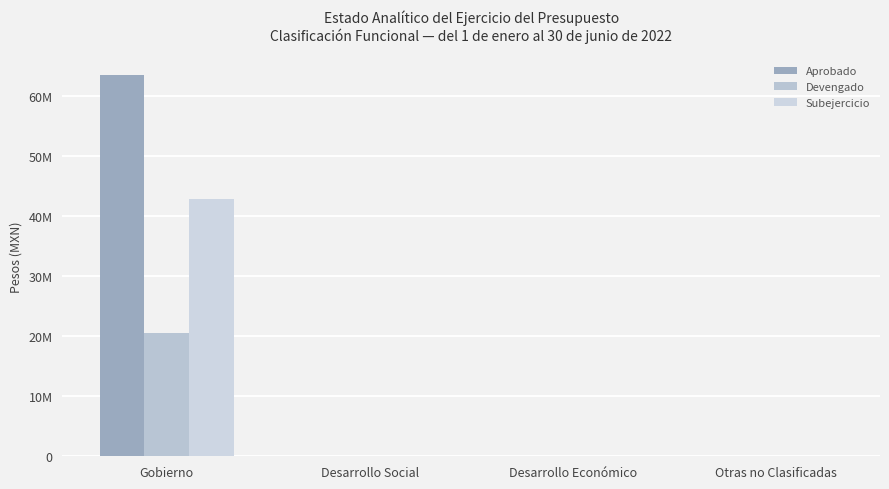

What are all the series names shown in the legend?

Aprobado, Devengado, Subejercicio